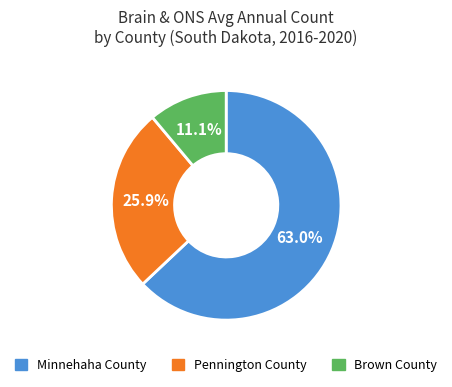

What is the ratio of the value at Brown County to the value at Pennington County?

0.4